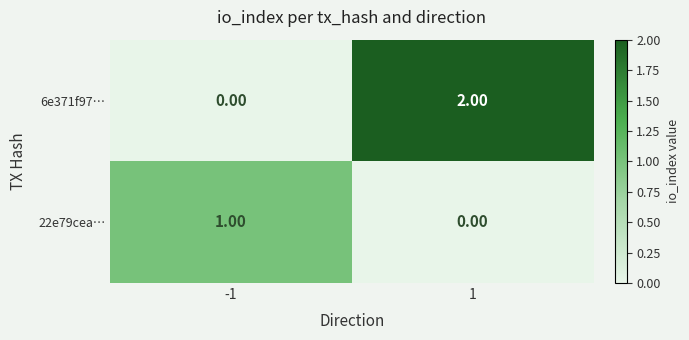

Which series has the widest spread of values?

6e371f97…